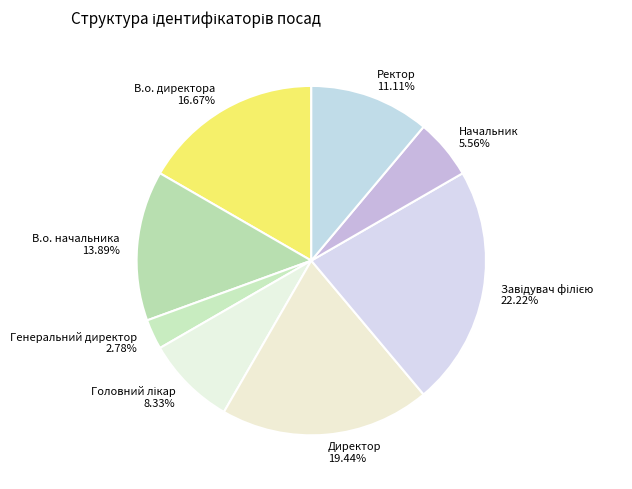

Count the number of slices in the pie.

8